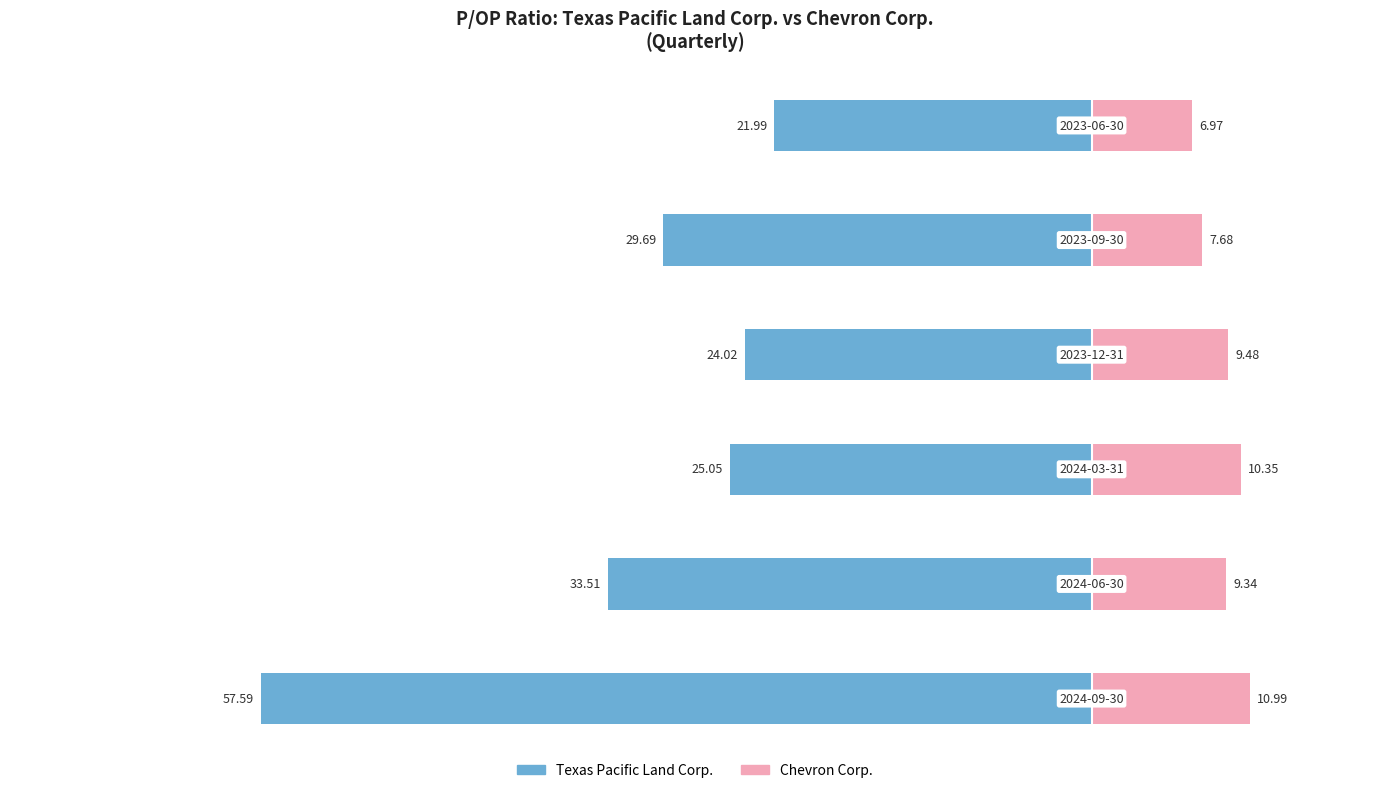

The value of Texas Pacific Land Corp. at −60 is -33.5. True or false?

True